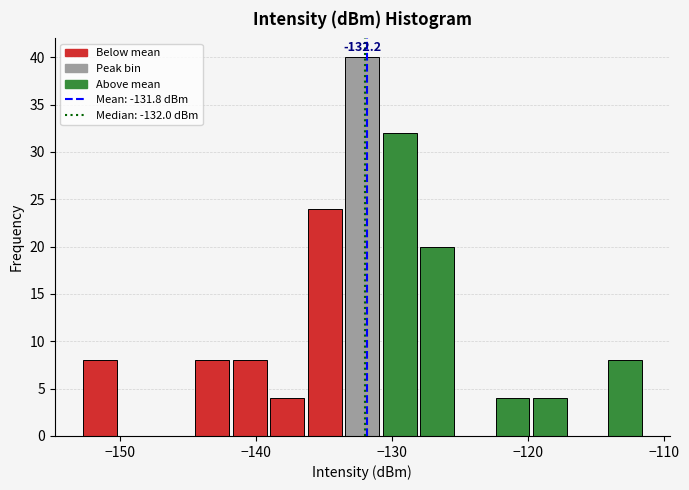

Around what value on the x-axis is the tallest bar? Give the approximate position of its centre, as read against the axis.

-132